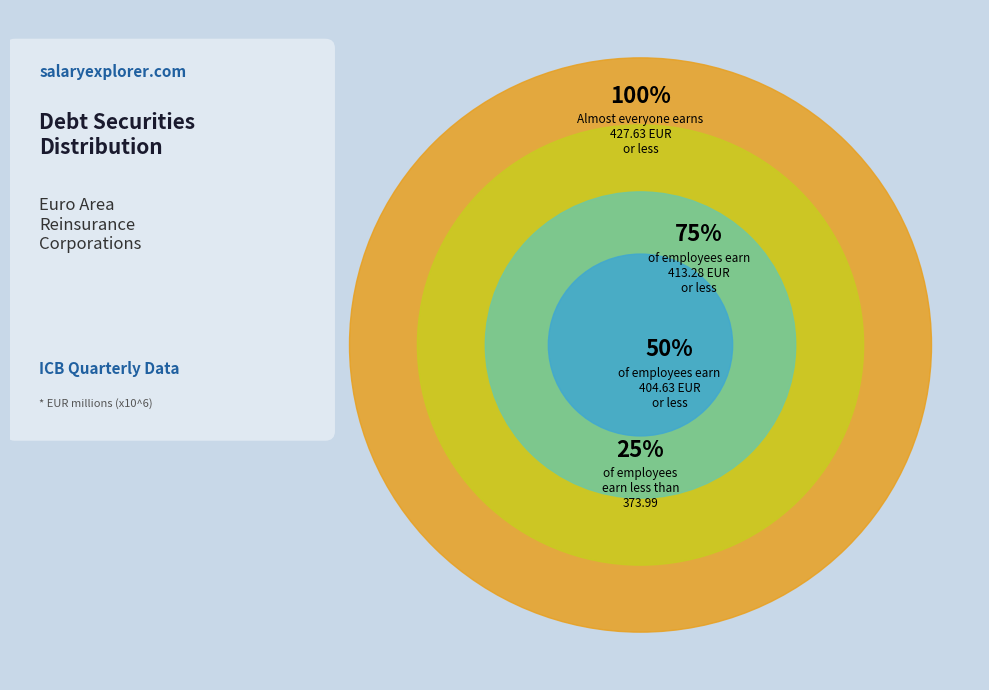

How many segments does this pie chart have?

4